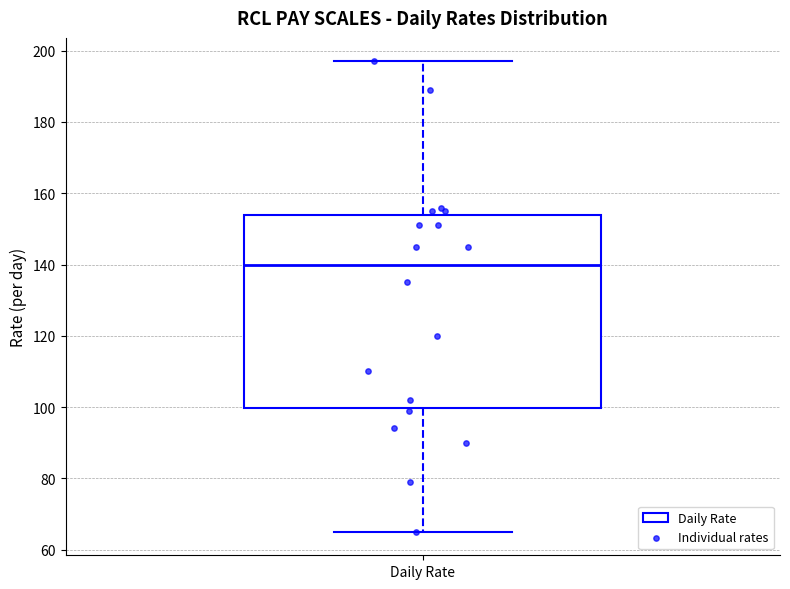

Where is the lower edge of the box for Daily Rate on the y-axis? The values are not printed on the chart, so give them approximately, as read against the axis.

100